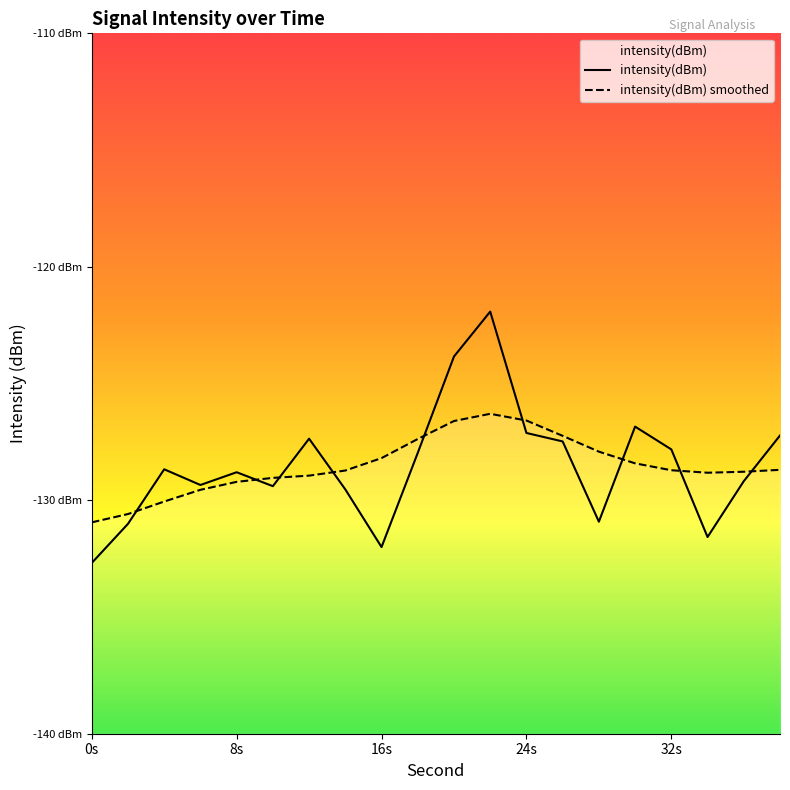

What is the sum of all values?

-2570.7